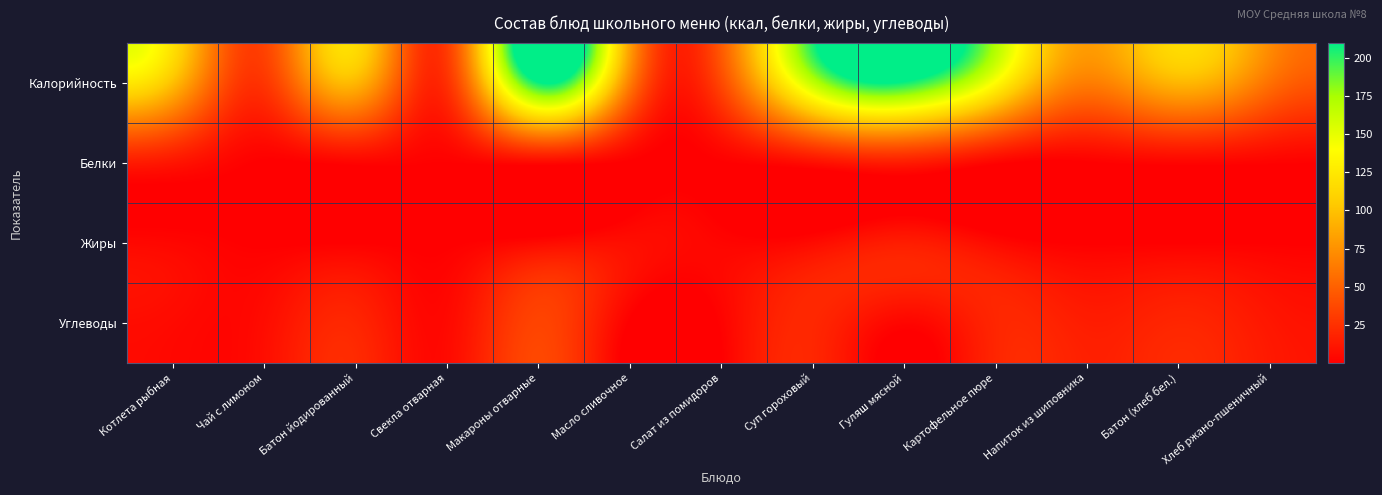

What is the smallest value displayed?

0.1